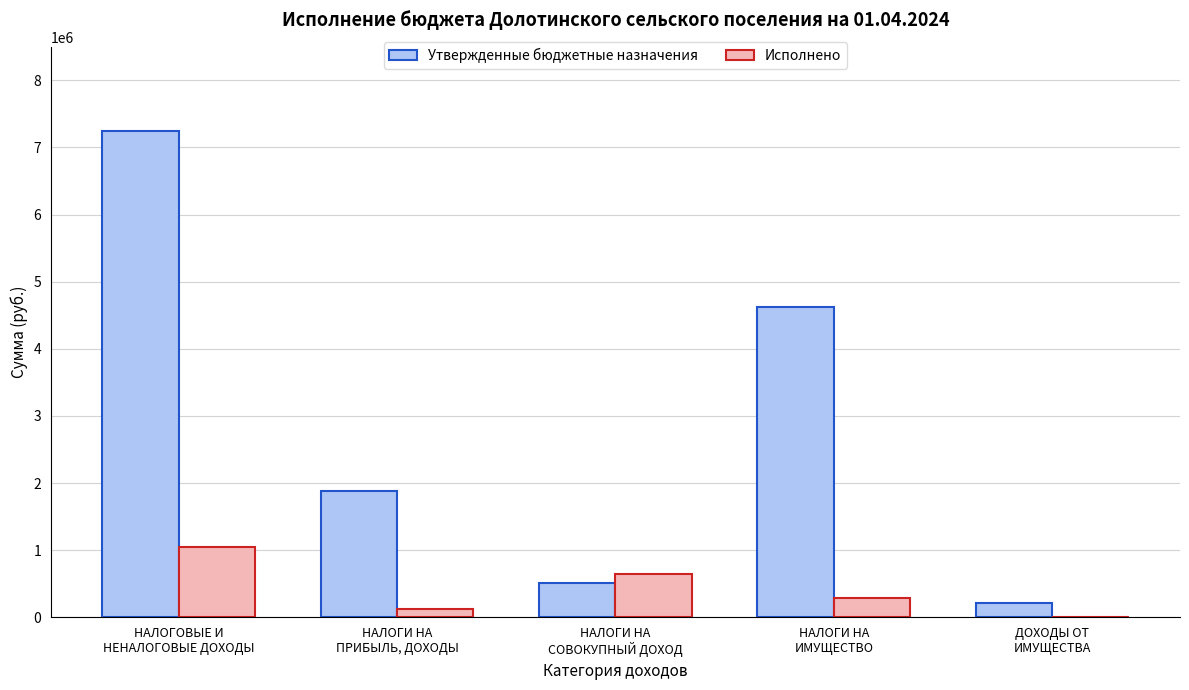

How many values in the Исполнено series exceed 281716?

3